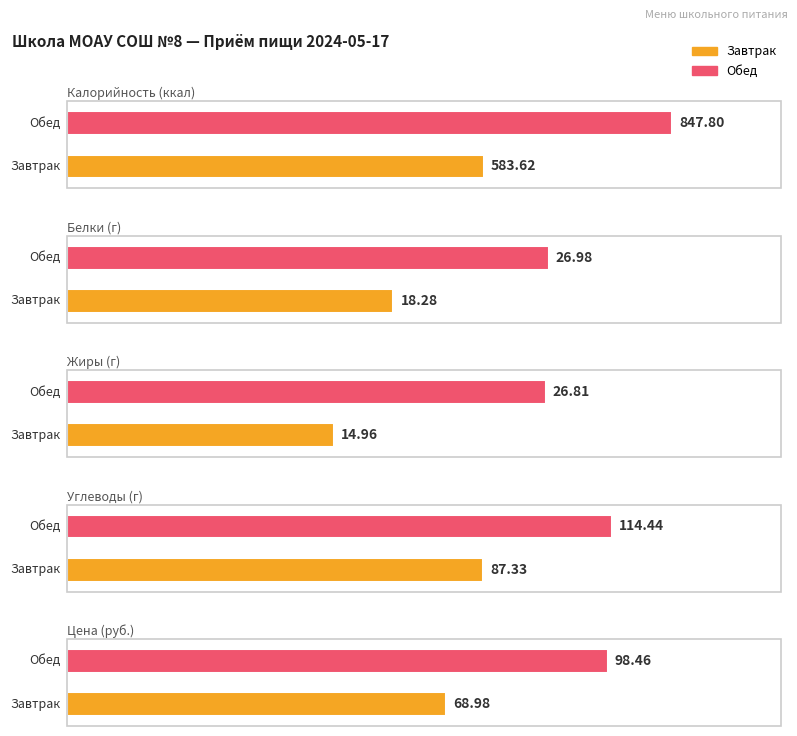

What is the sum of all Жиры values?

41.8